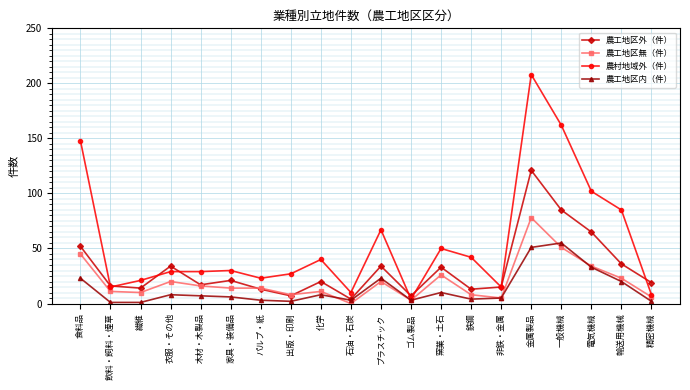

Which series changed the most between 化学 and 石油・石炭?

農村地域外（件）